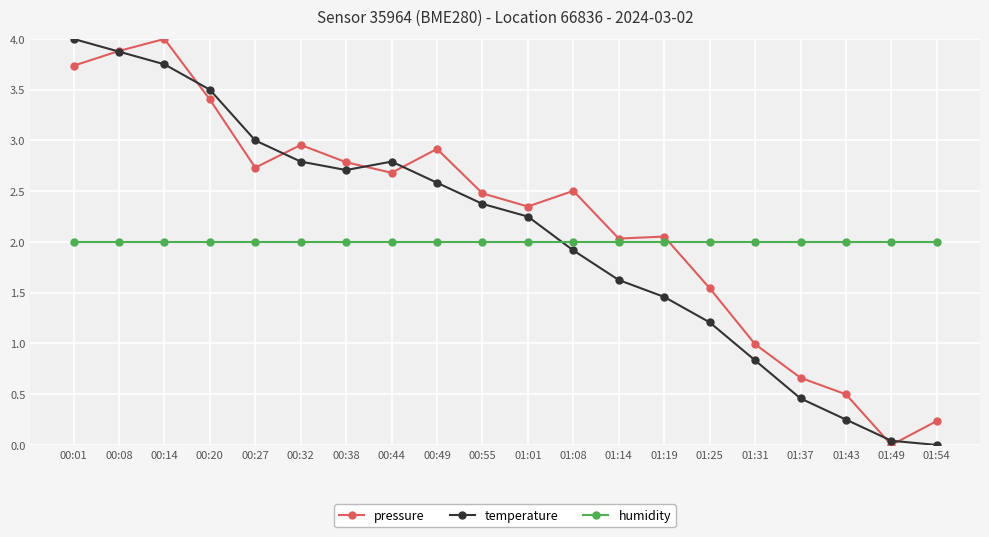

The pressure series shows 0.7 at 01:37. True or false?

True